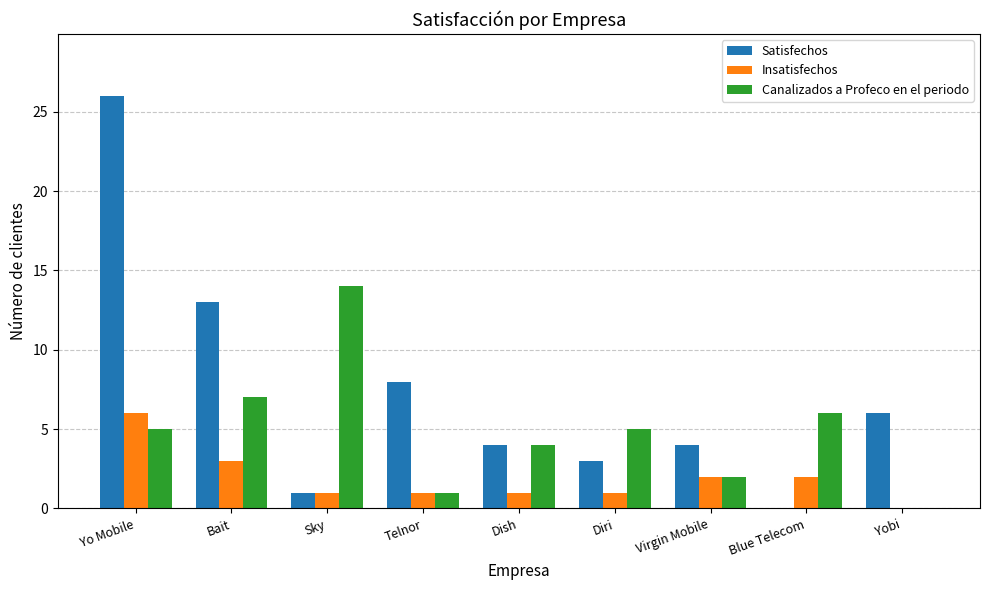

Does the chart contain stacked bars?

No